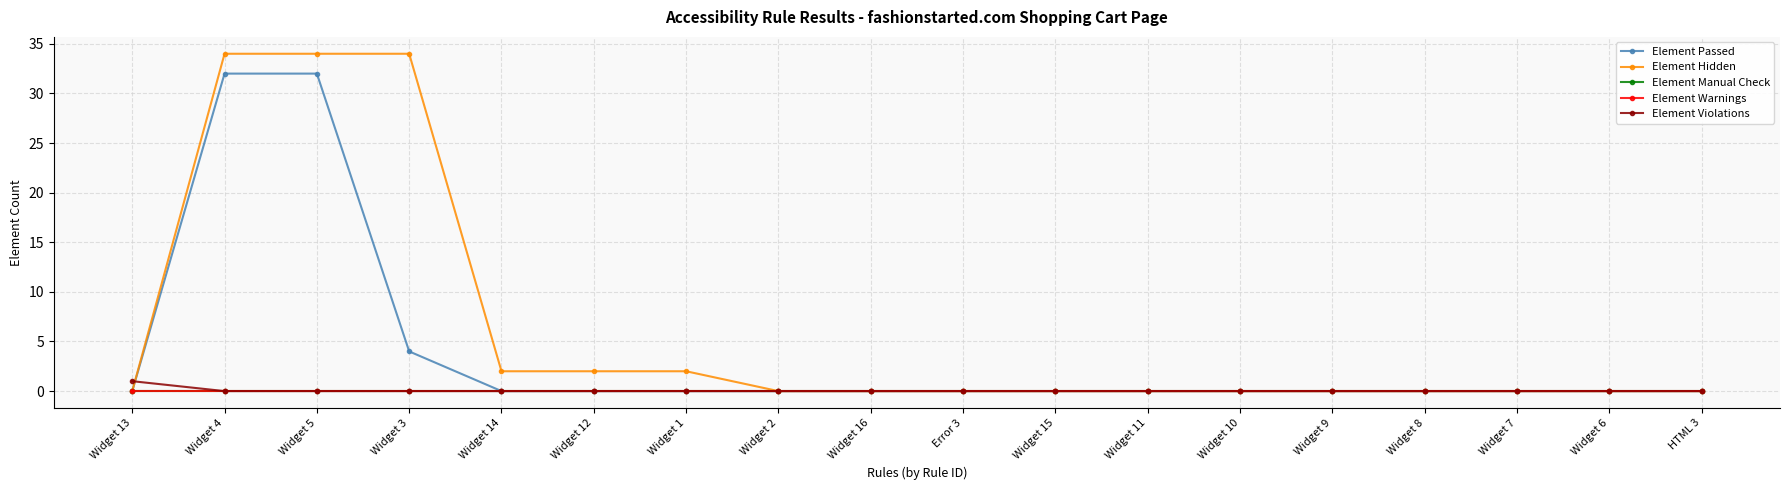

List the labels in order of Element Passed value, largest first.

Widget 4, Widget 5, Widget 3, Widget 13, Widget 14, Widget 12, Widget 1, Widget 2, Widget 16, Error 3, Widget 15, Widget 11, Widget 10, Widget 9, Widget 8, Widget 7, Widget 6, HTML 3